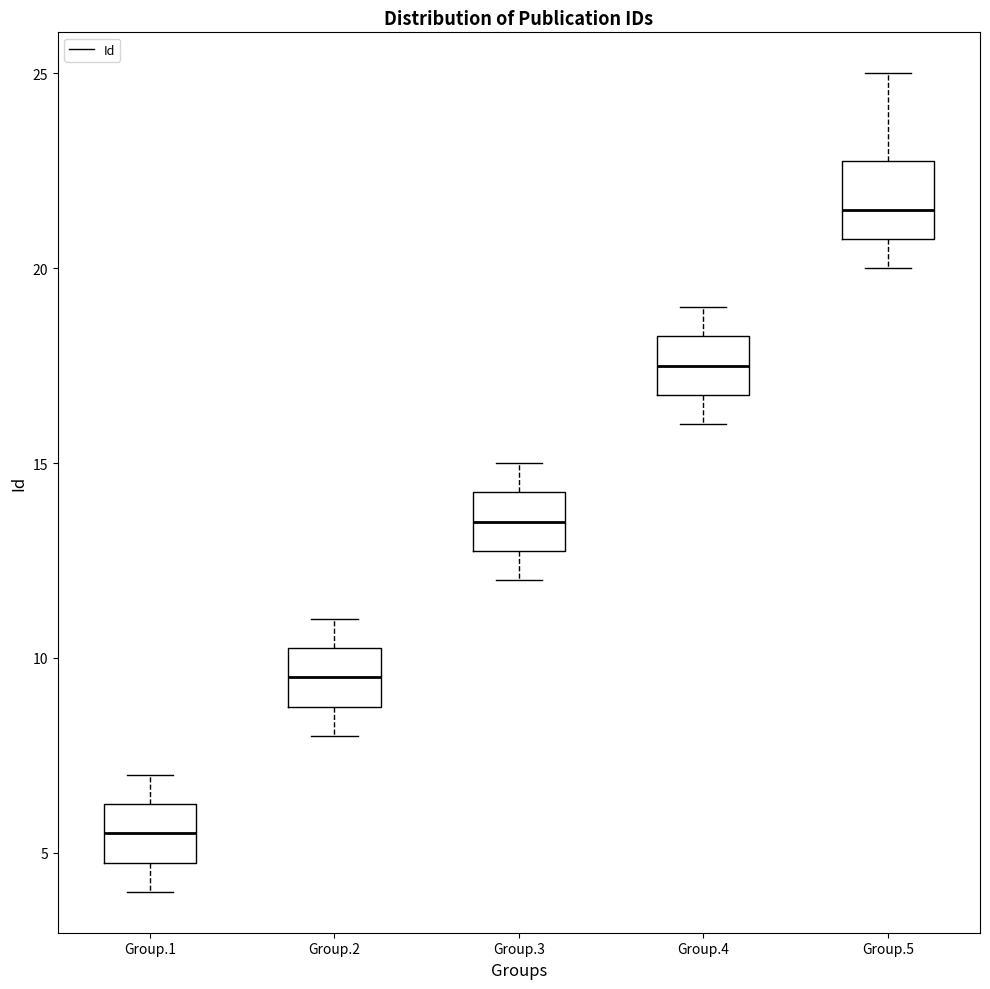

Reading left to right, read every box against the y-axis: the position of its median line, the range the box covers, and the ends of its whiskers. The values are not printed on the chart, so give them approximately, as read against the axis.

Group.1: median 5.5, box 5.0 to 6.5, whiskers 4.0 to 7.0
Group.2: median 9.5, box 9.0 to 10.5, whiskers 8.0 to 11.0
Group.3: median 13.5, box 13.0 to 14.5, whiskers 12.0 to 15.0
Group.4: median 17.5, box 17.0 to 18.5, whiskers 16.0 to 19.0
Group.5: median 21.5, box 21.0 to 23.0, whiskers 20.0 to 25.0